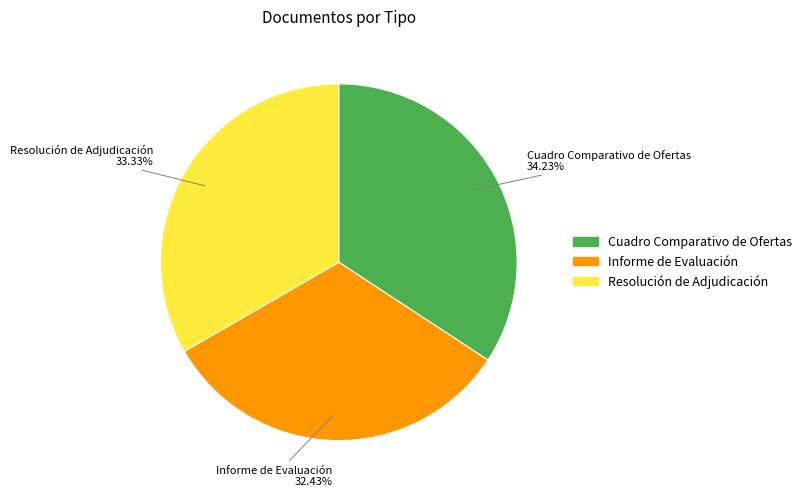

What percentage is the Cuadro Comparativo de Ofertas slice, to the nearest percent?

34%